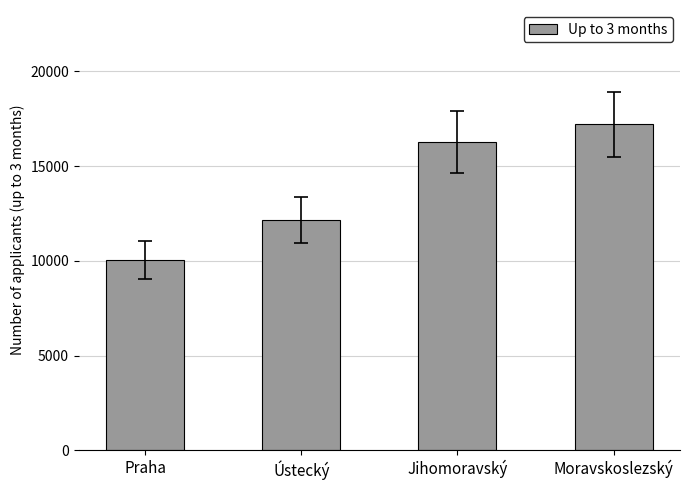

Is it true that the value at Jihomoravský is 24856?

False